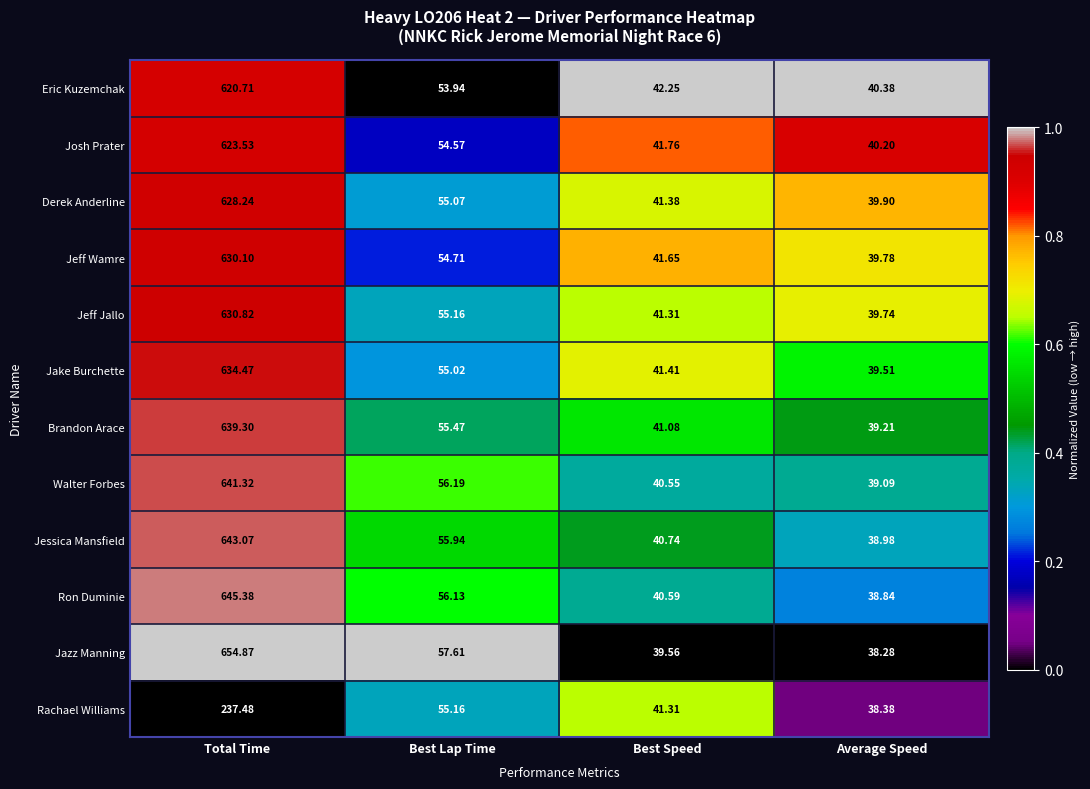

Which category has the highest value across all series?

Total Time